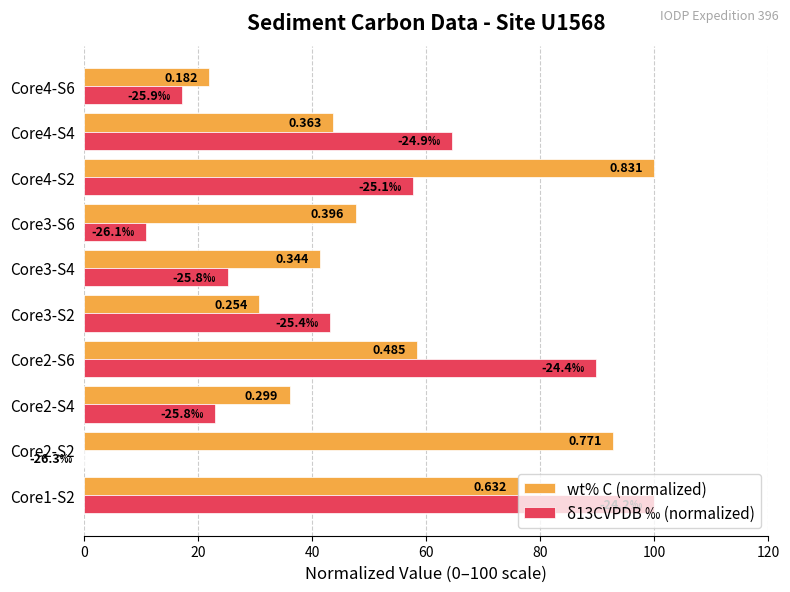

What is the highest value of the δ13CVPDB ‰ (normalized) series?

100.0